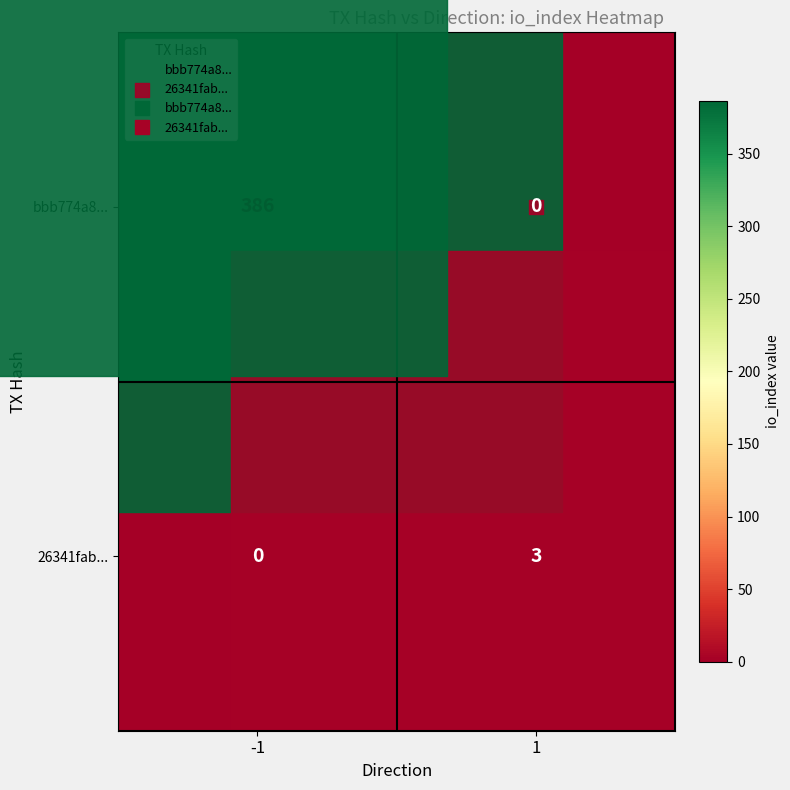

What is the total value across all series at -1?

386